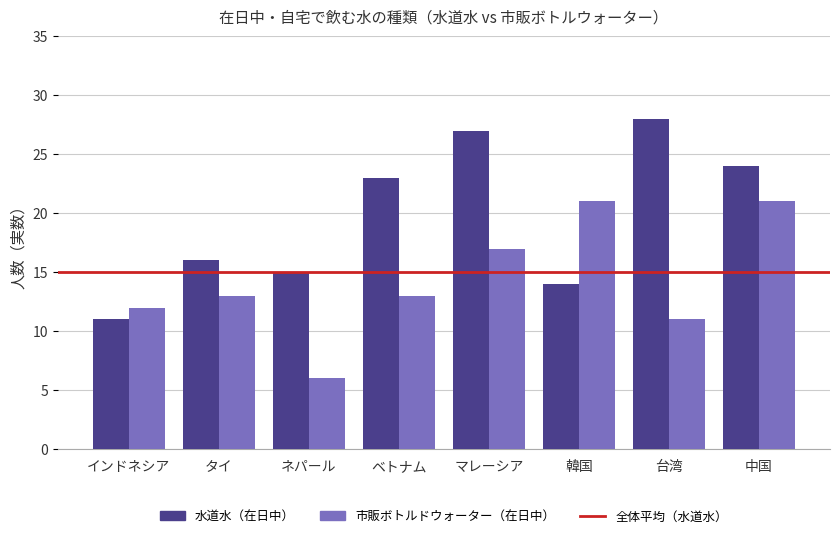

The 市販ボトルドウォーター（在日中） series shows 18 at インドネシア. True or false?

False